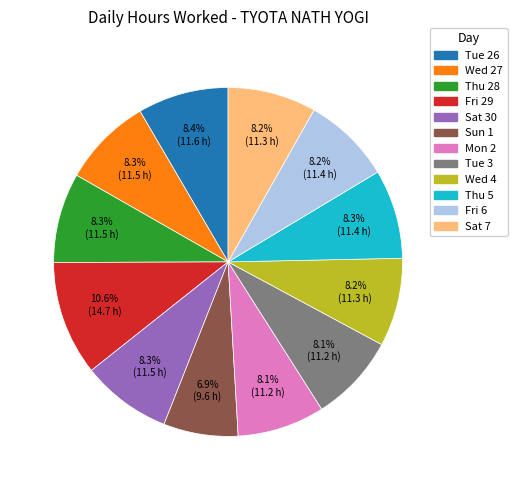

What is the largest slice in the pie chart?

Fri 29